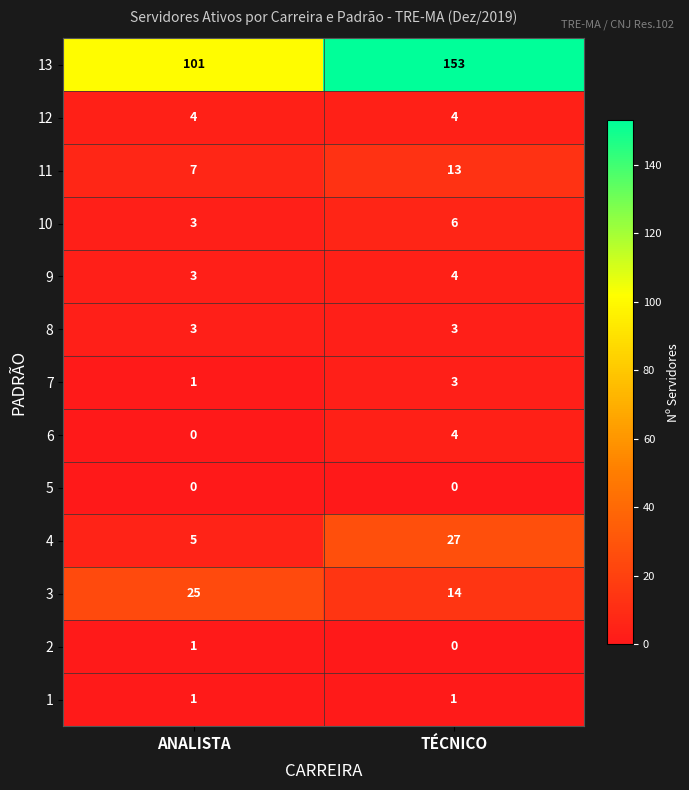

At how many categories does at least one series exceed 102?

1